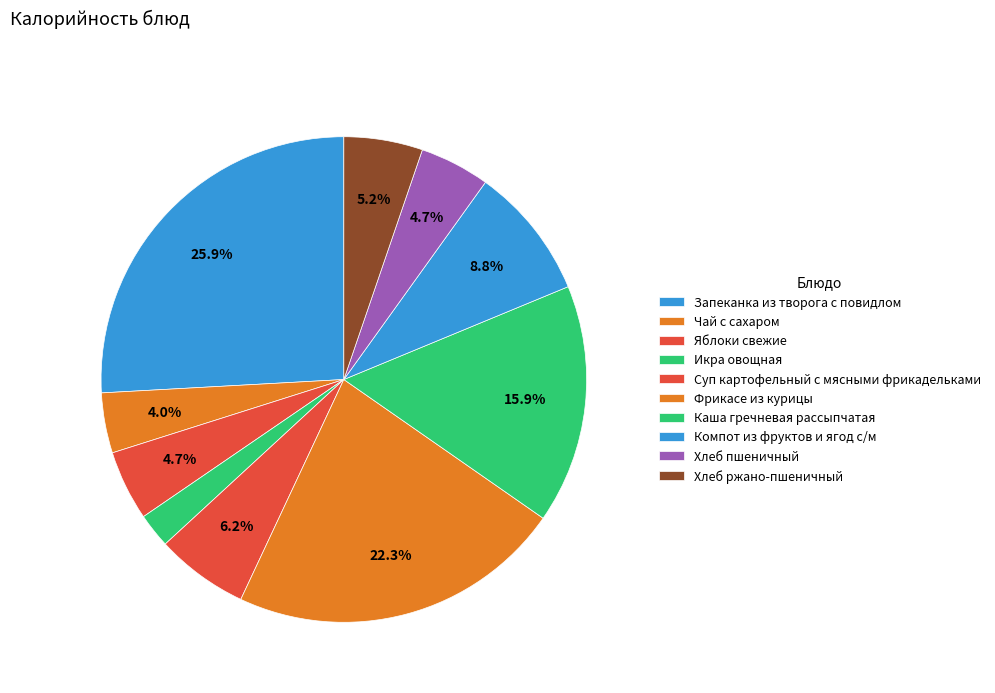

To the nearest percent, what portion does Хлеб пшеничный represent?

5%